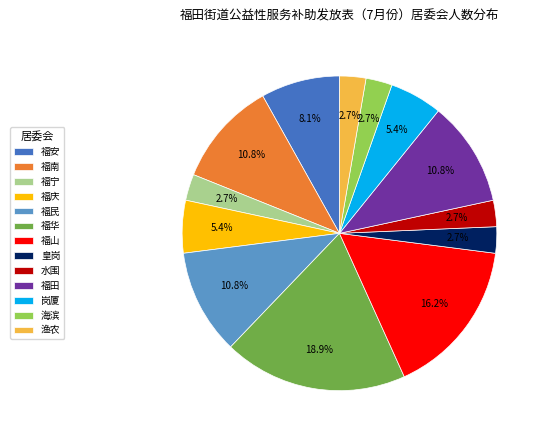

Count the number of slices in the pie.

13